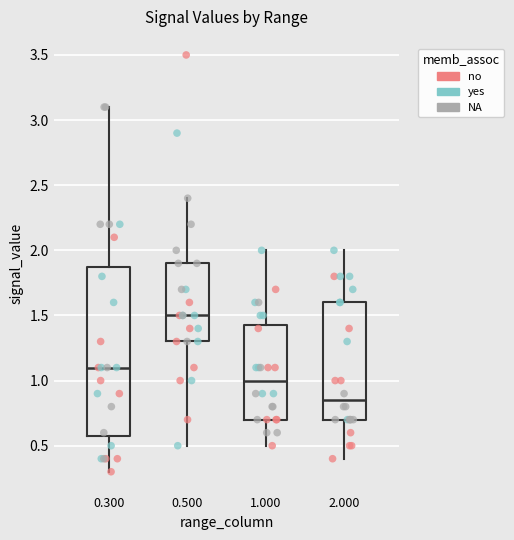

Where is the lower edge of the box at x = 0.300 on the y-axis? The values are not printed on the chart, so give them approximately, as read against the axis.

0.60